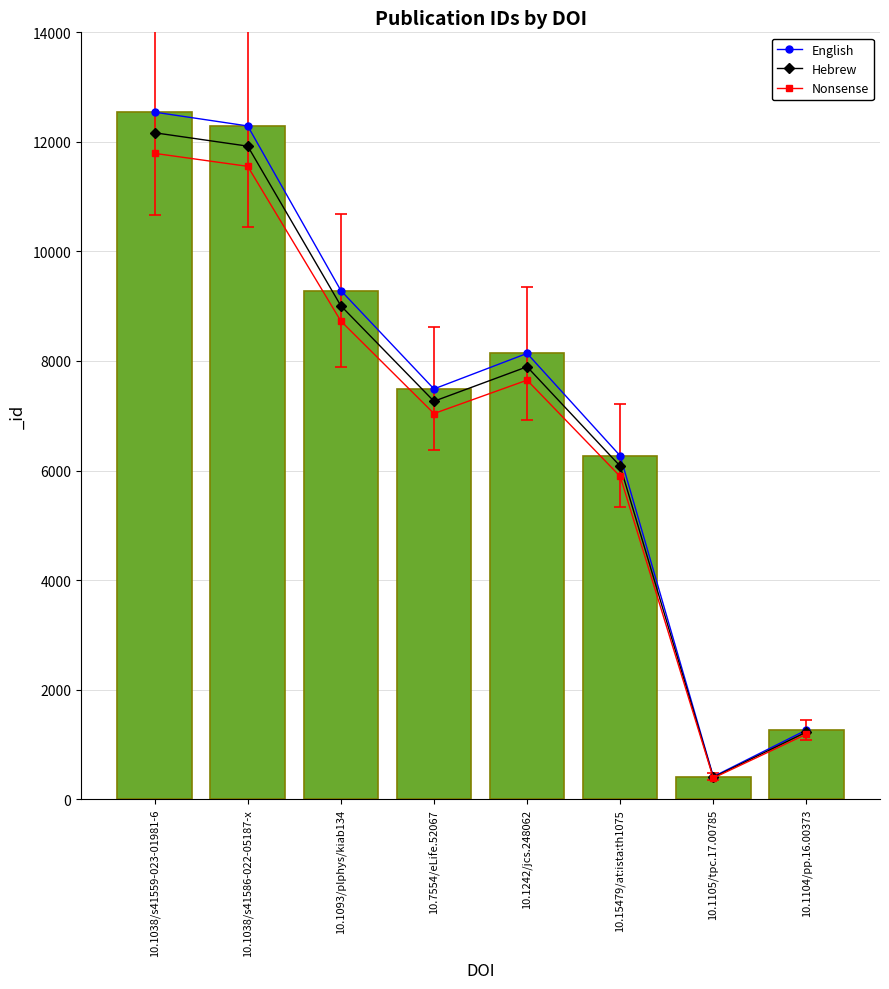

What is the label of the 6th bar from the left?

10.15479/at:ista:th1075